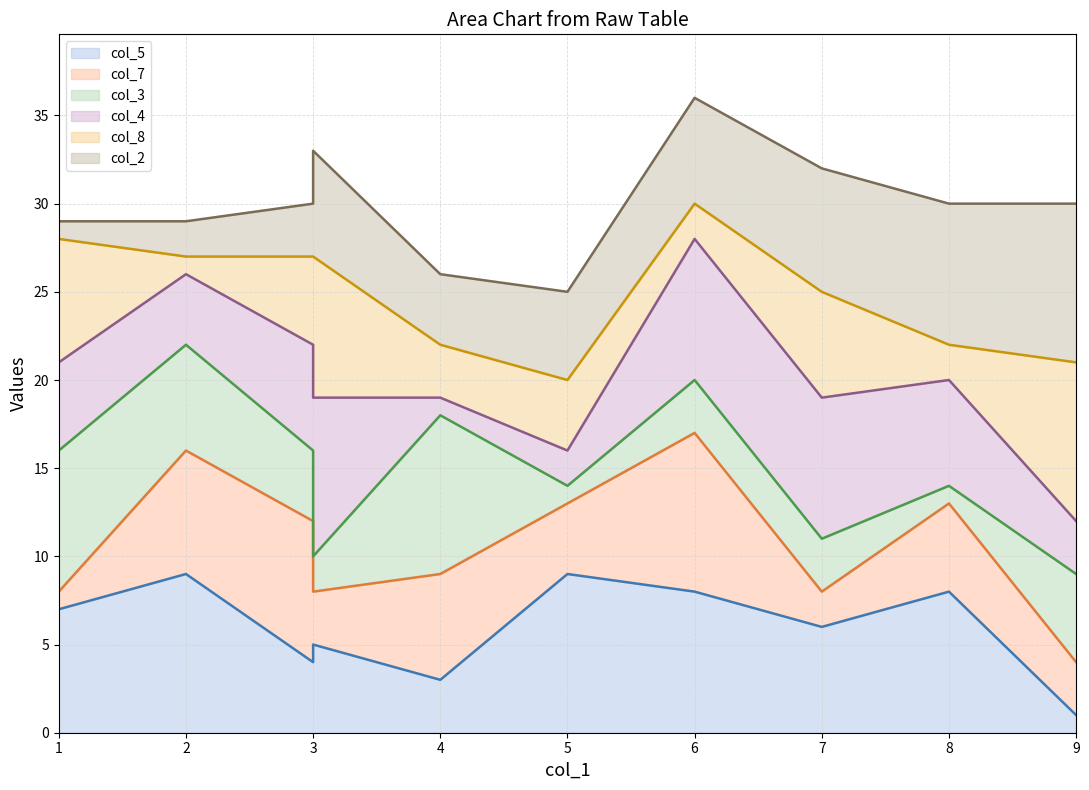

Is it true that col_2 line equals 45 at 3?

False